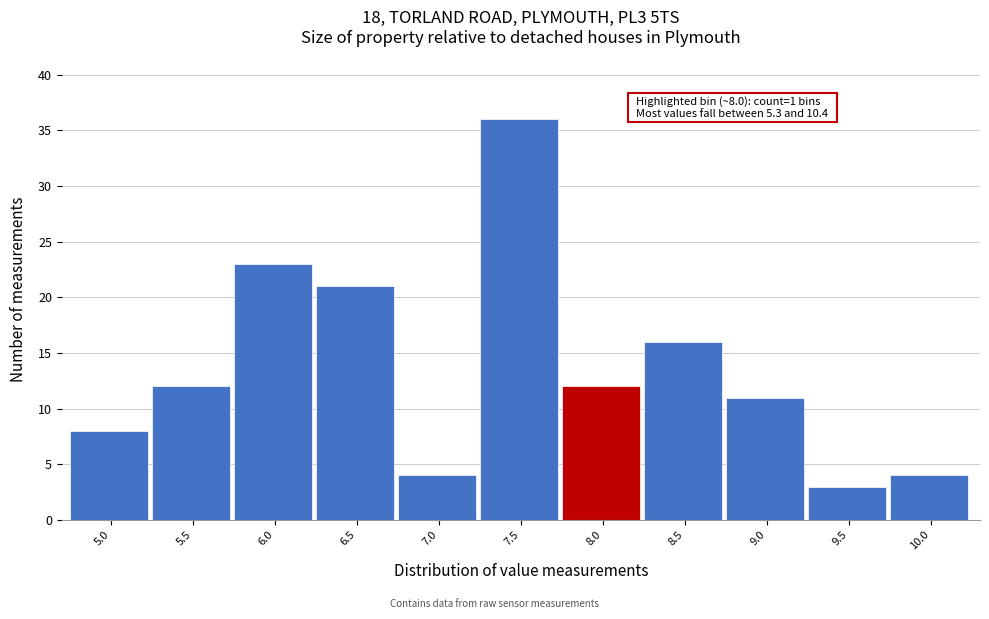

Reading left to right, list all the values displayed in this chart.

8	12	23	21	4	36	12	16	11	3	4